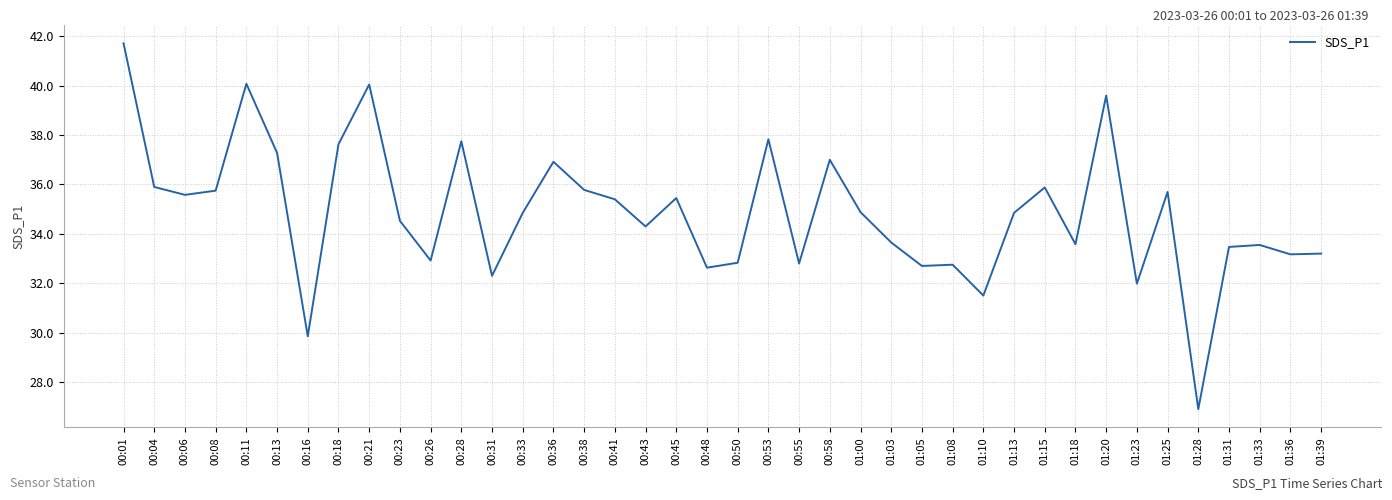

What is the approximate value at 00:04?

35.9